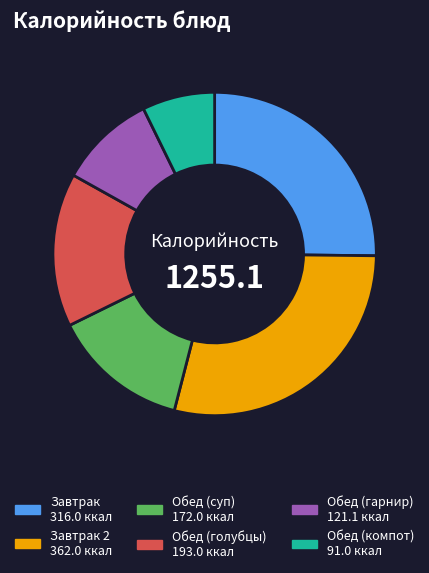

Is there any slice that represents more than half of the pie?

No